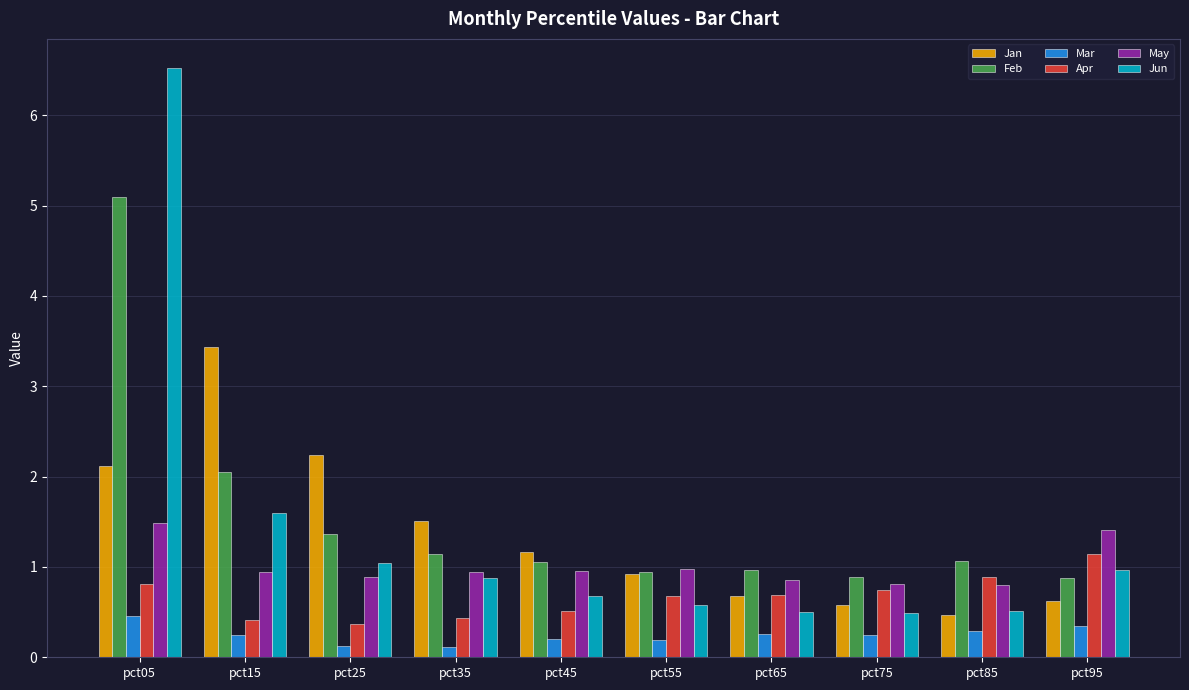

What is the spread (max minus min) of values at pct25?

2.1